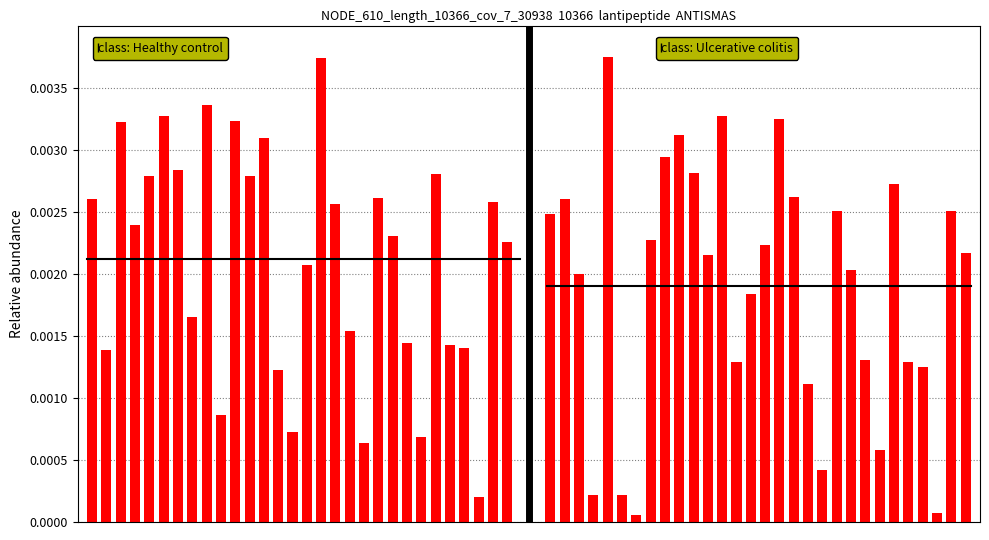

How many distinct data groups are displayed?

2